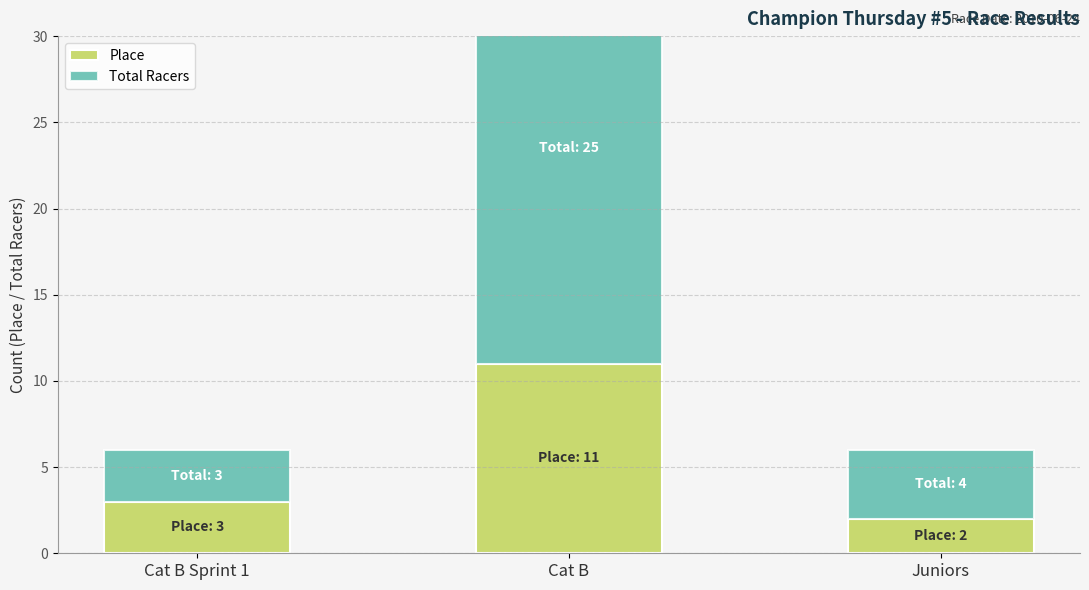

Rank the series by their maximum value, from highest to lowest.

Total Racers, Place